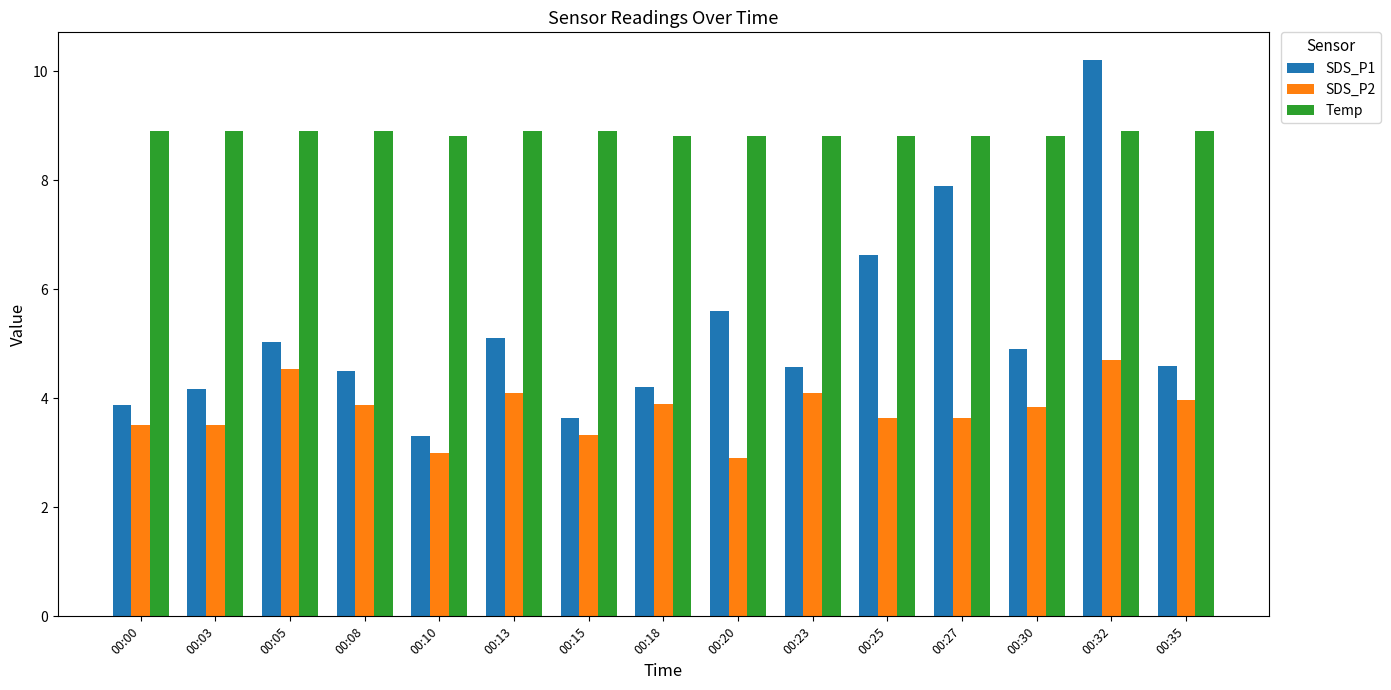

Rank the series by their maximum value, from lowest to highest.

SDS_P2, Temp, SDS_P1